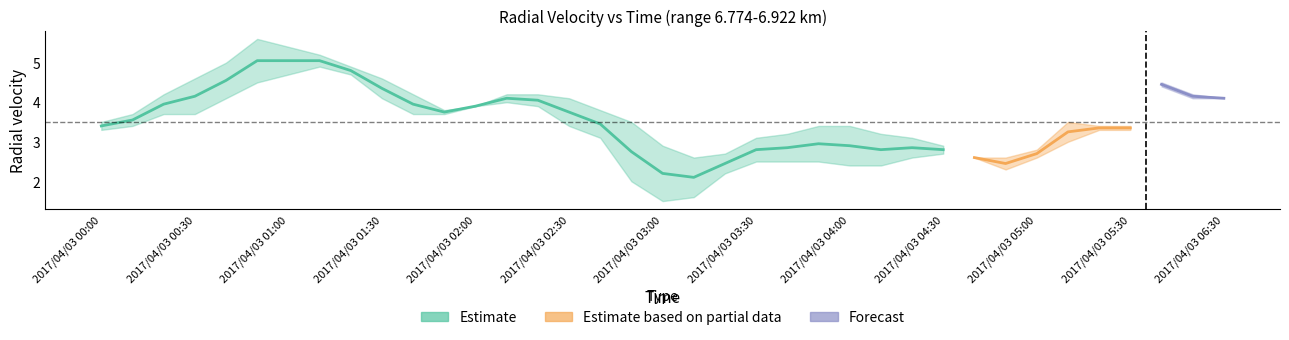

What is the label of the 5th point from the right?

2017/04/03 05:20